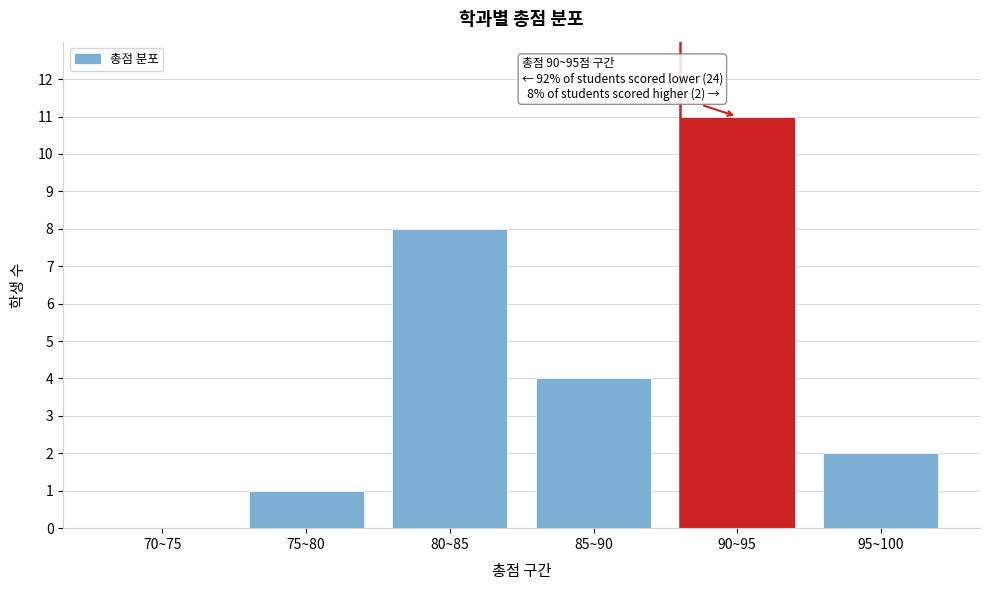

Reading left to right, list all the values displayed in this chart.

70~75=0	75~80=1	80~85=8	85~90=4	90~95=11	95~100=2